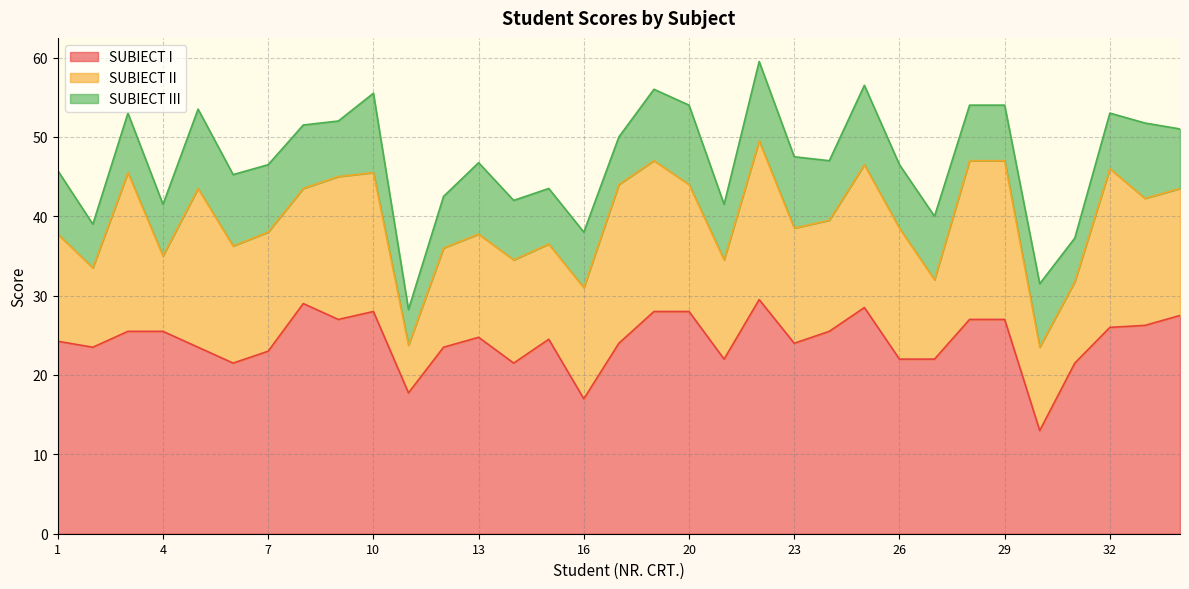

What is the difference between the SUBIECT III values at 27 and 25?

2.0